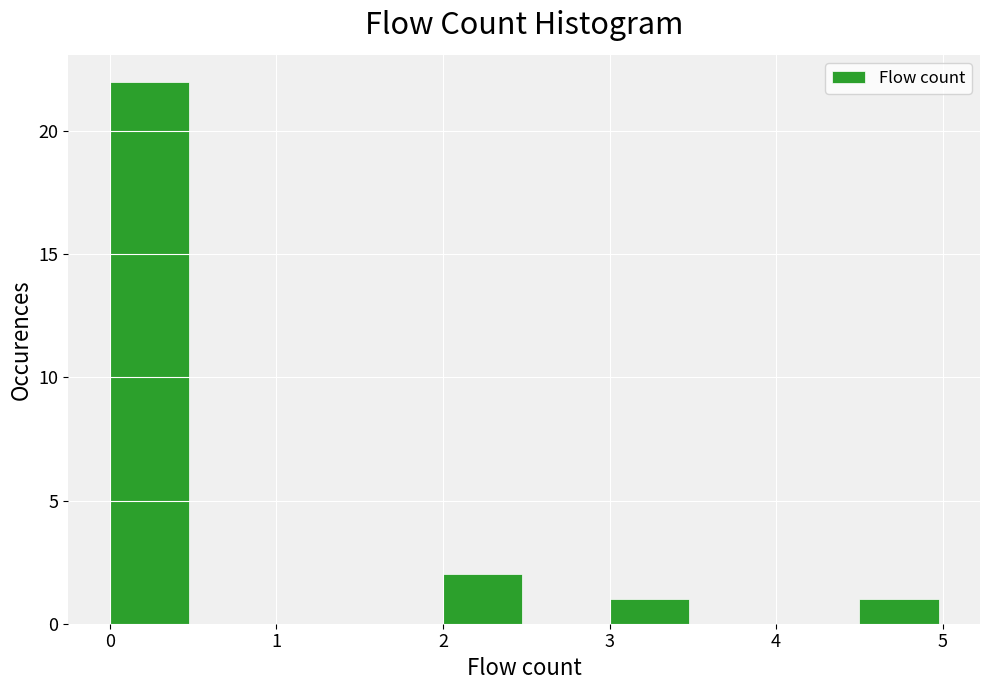

Reading left to right, list every bar in this chart as the range it spans on the x-axis followed by its height. The values are not printed on the chart, so give them approximately, as read against the axis.

0.0 to 0.5: 22
0.5 to 1.0: 0
1.0 to 1.5: 0
1.5 to 2.0: 0
2.0 to 2.5: 2
2.5 to 3.0: 0
3.0 to 3.5: 1
3.5 to 4.0: 0
4.0 to 4.5: 0
4.5 to 5.0: 1